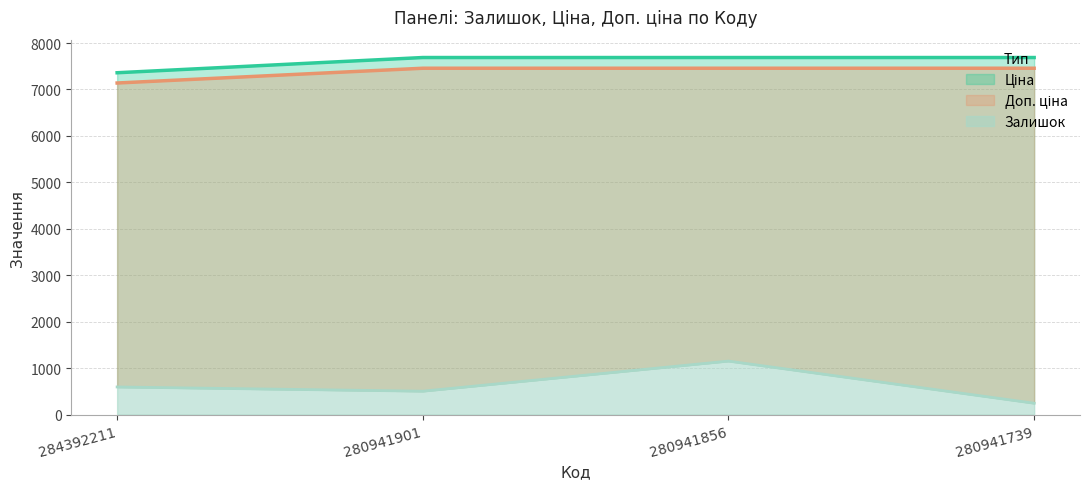

Between 280941901 and 280941739, which is larger?

280941901